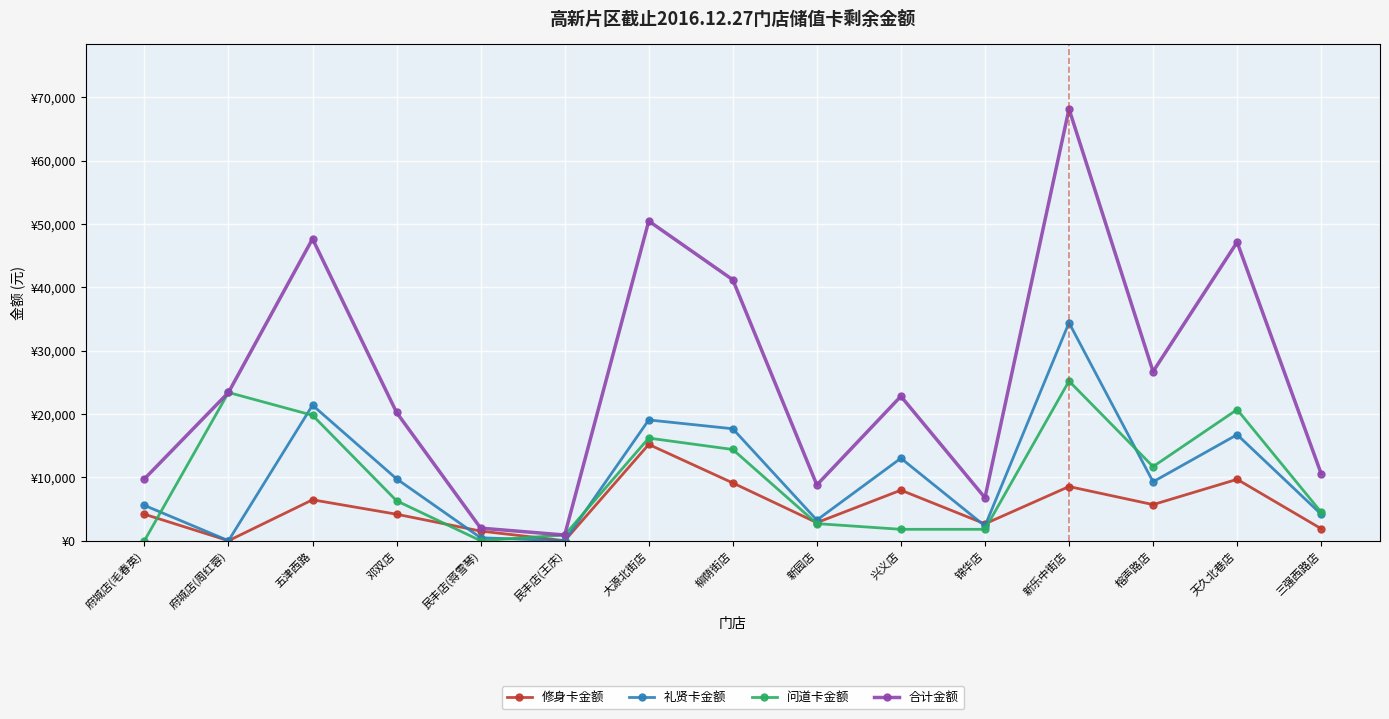

At which label is 问道卡金额 closest to 12600?

榕声路店